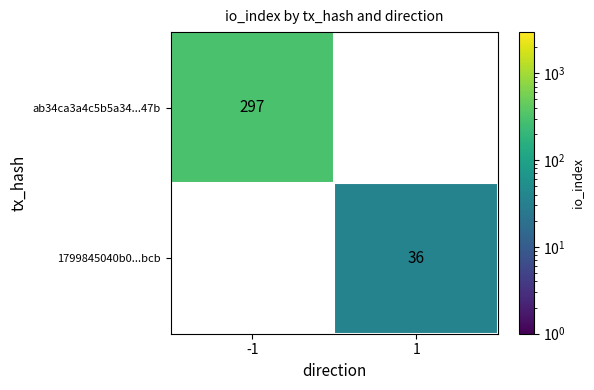

The value of ab34ca3a4c5b5a34...47b at -1 is 481. True or false?

False